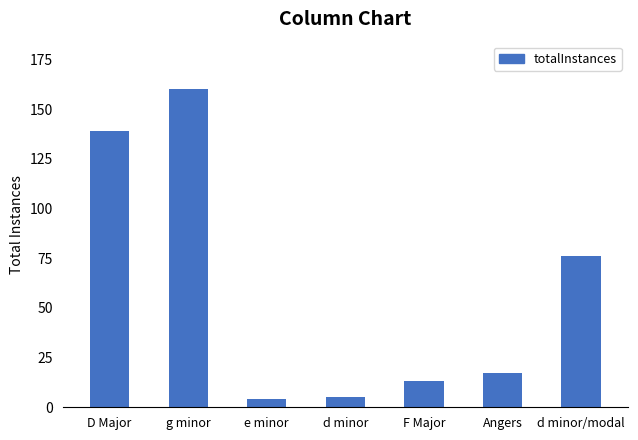

Does the chart contain any negative values?

No